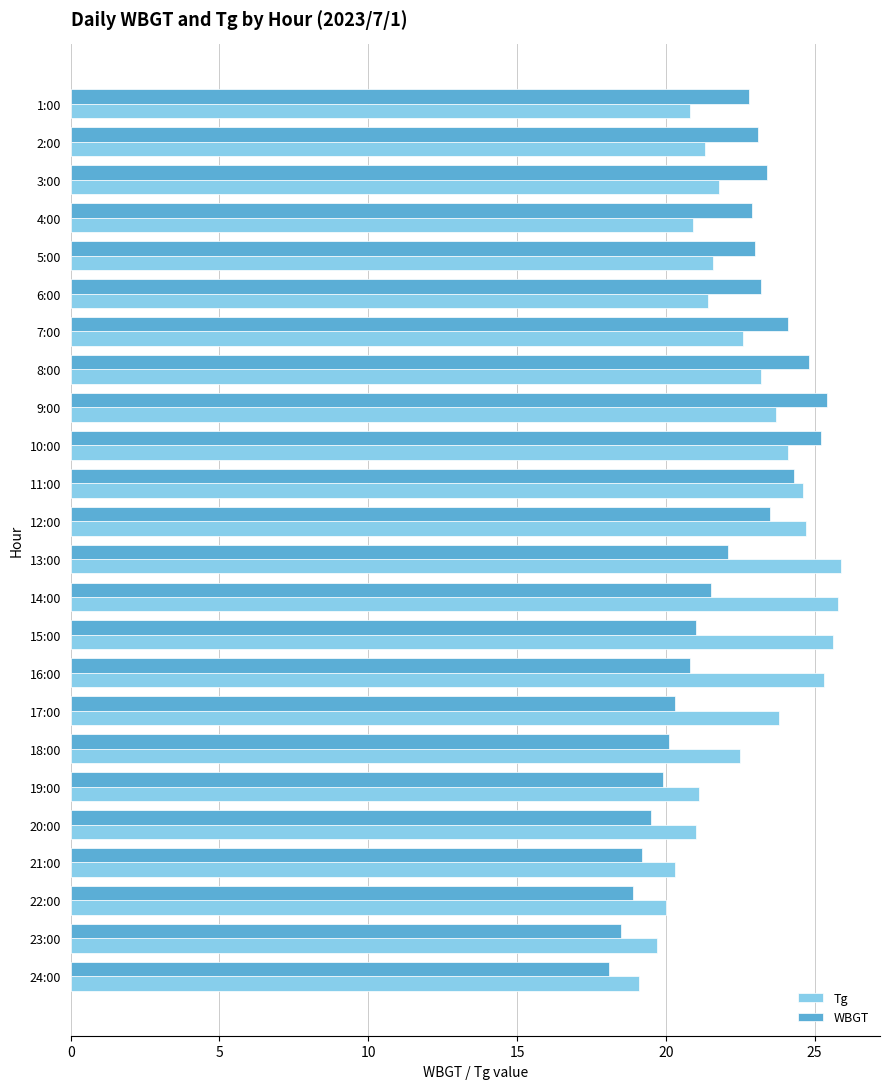

What is the average value of the WBGT series?

21.9